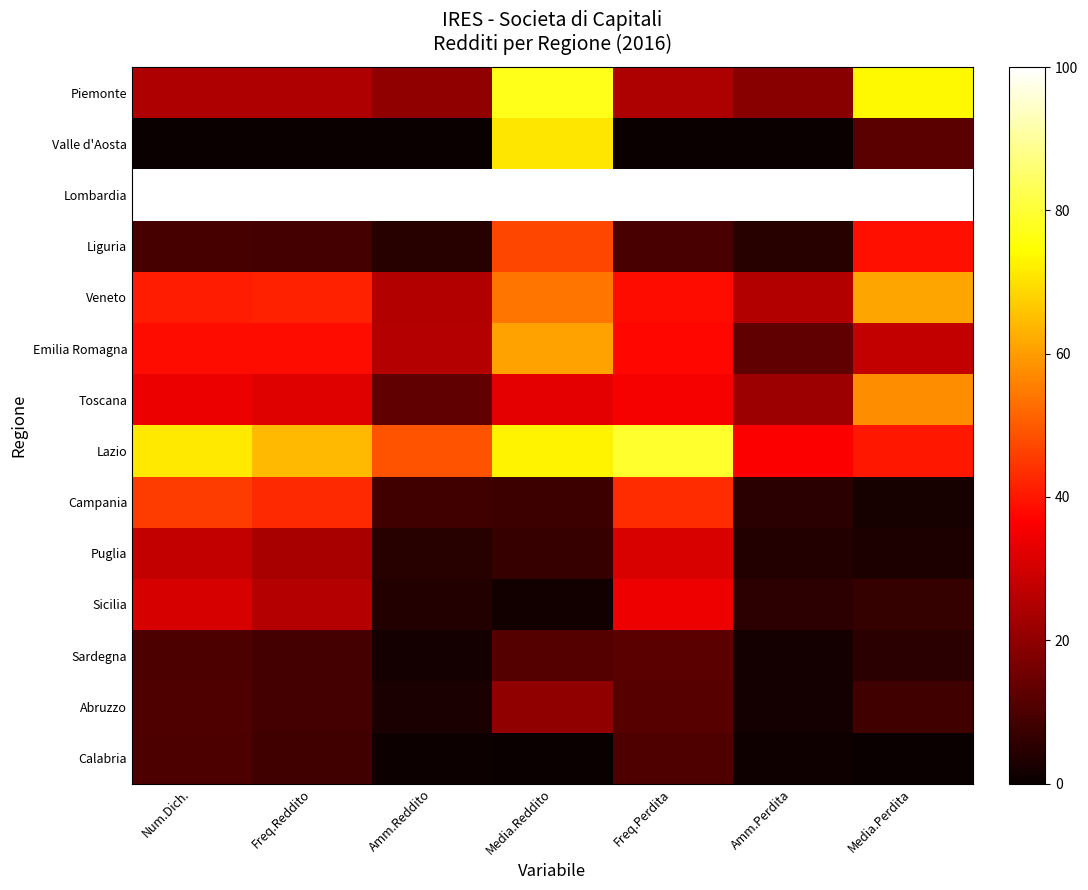

What is the difference between the highest and lowest values at Amm.Reddito?

100.0